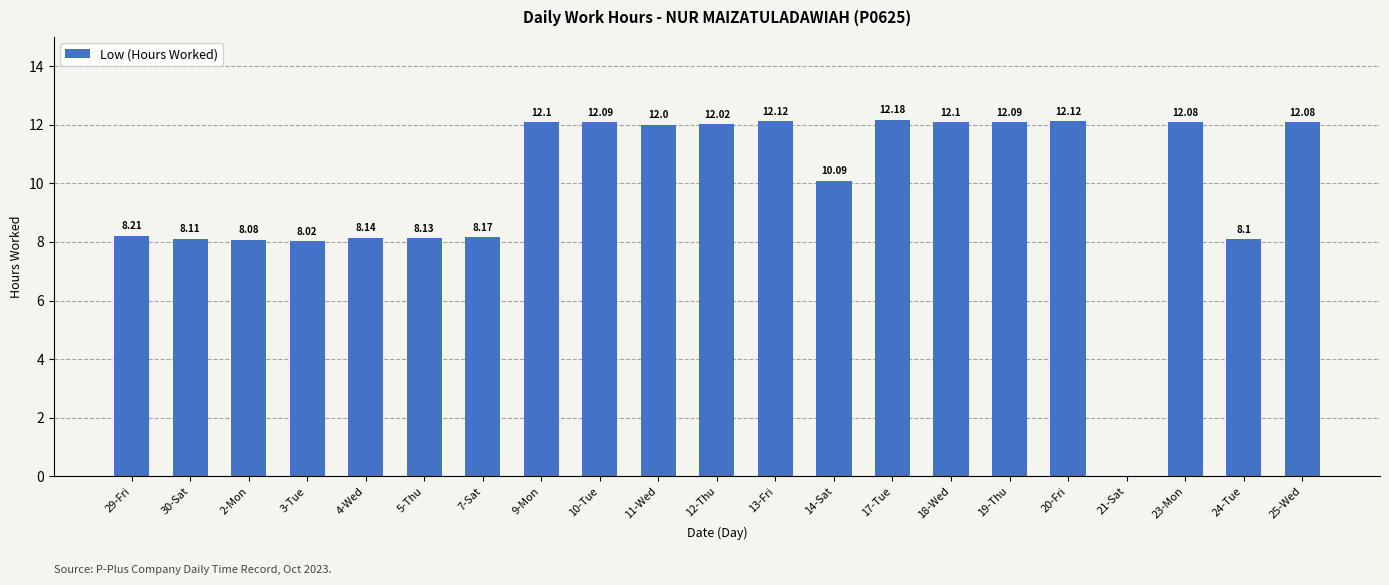

What is the sum of all values?

208.0